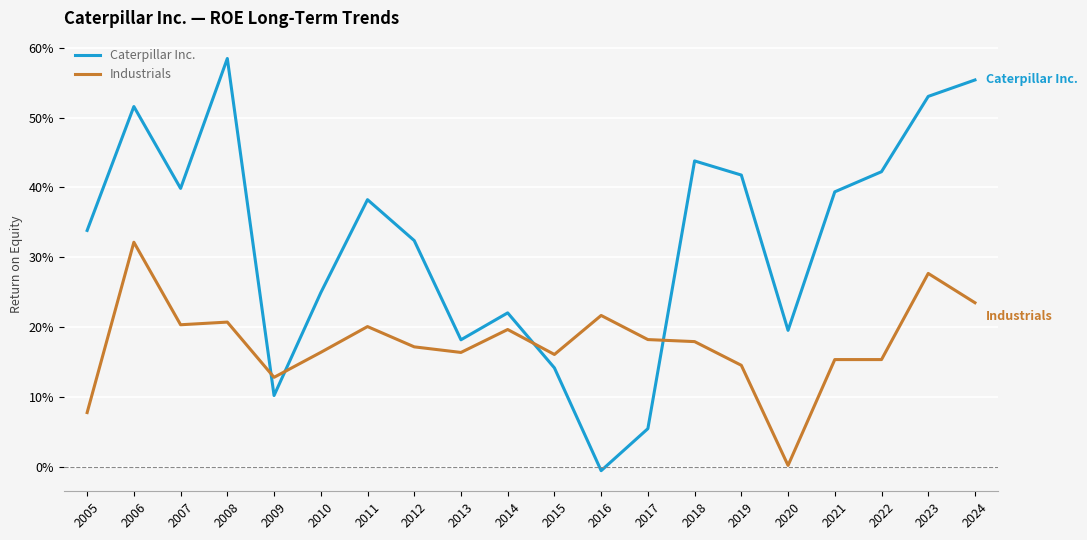

Is the value of Caterpillar Inc. at 2007 greater than the value of Industrials at 2021?

Yes